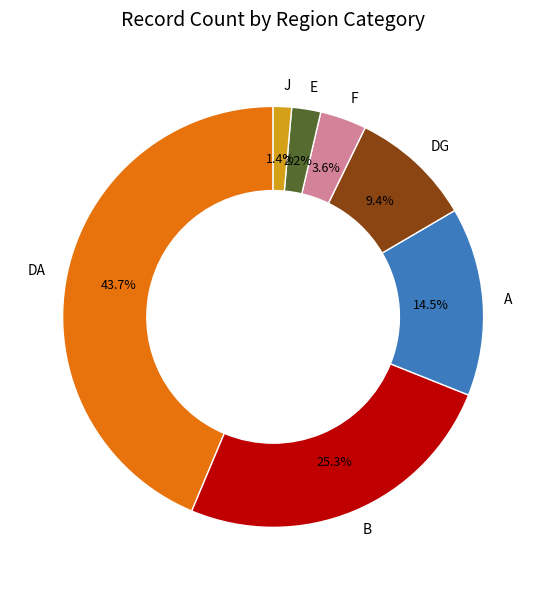

Does E represent more than half of the total?

No